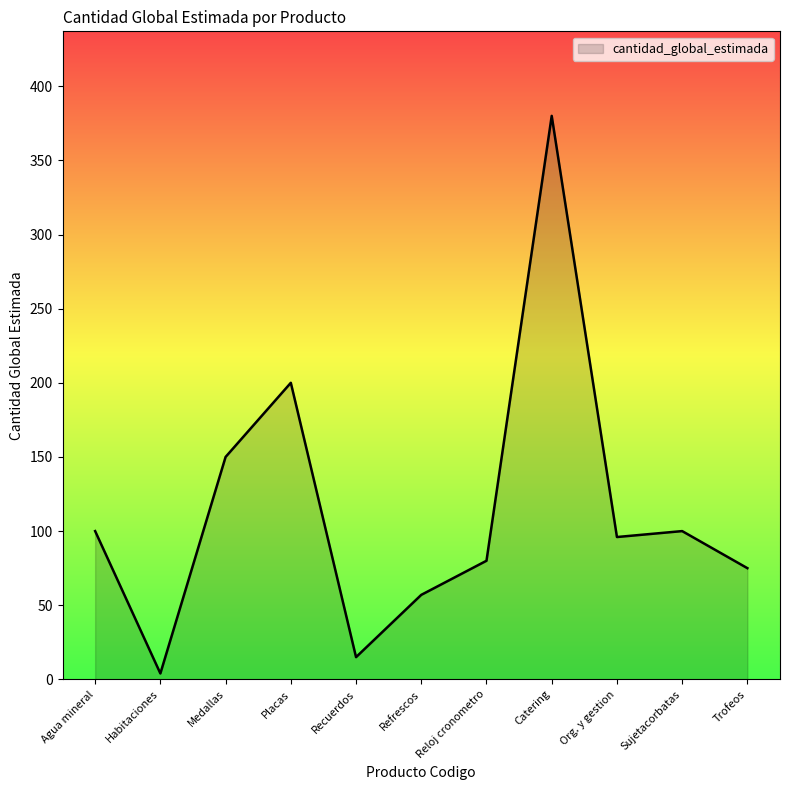

What position from the left is Sujetacorbatas?

10